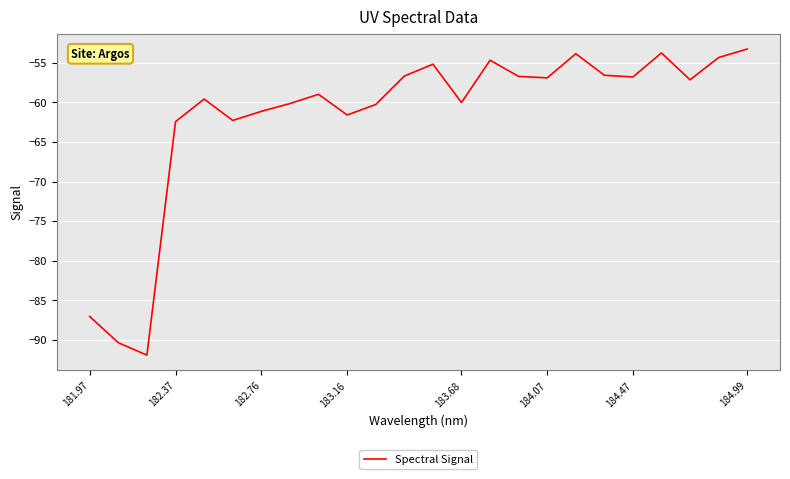

What is the difference between the maximum and minimum values?

38.7